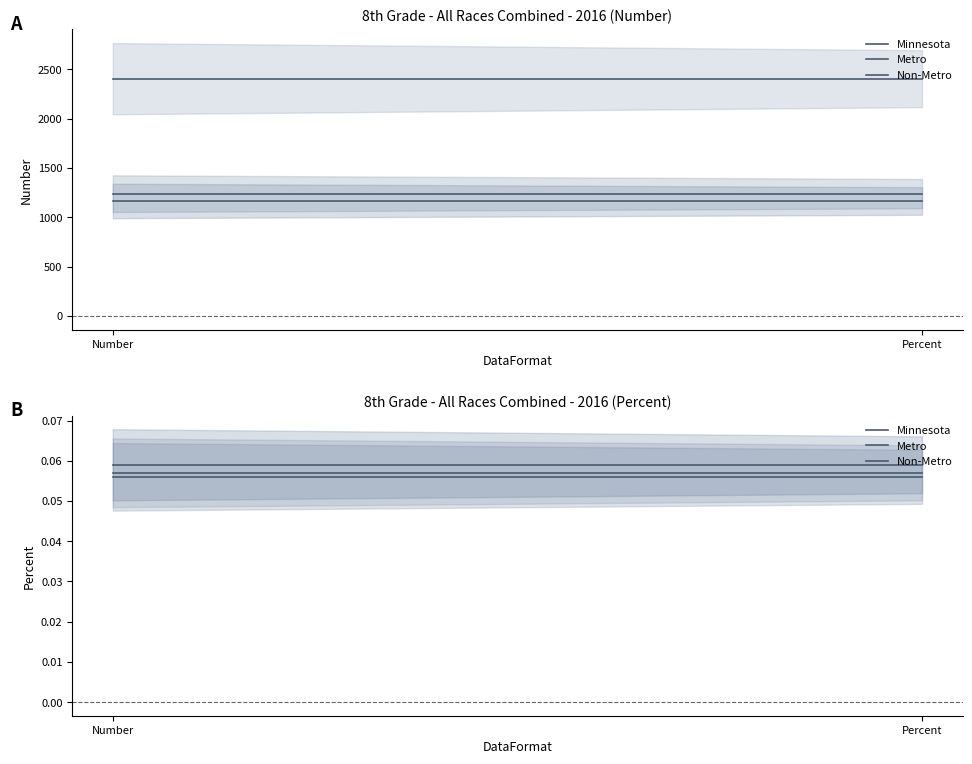

What is the label of the 1st point from the left?

Number